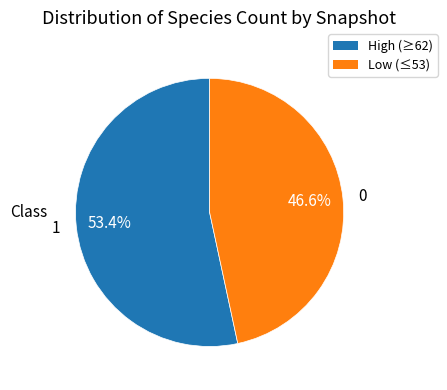

Is there any slice that represents more than half of the pie?

Yes